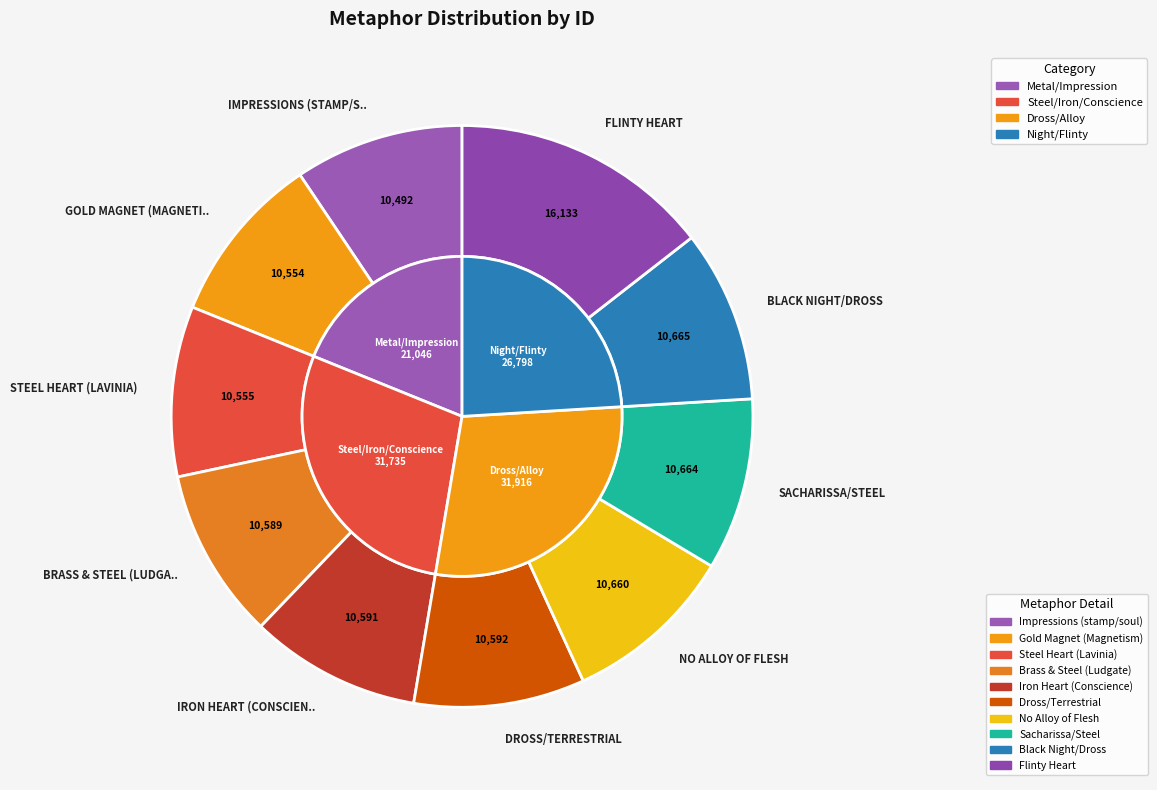

Is there any slice that represents more than half of the pie?

No